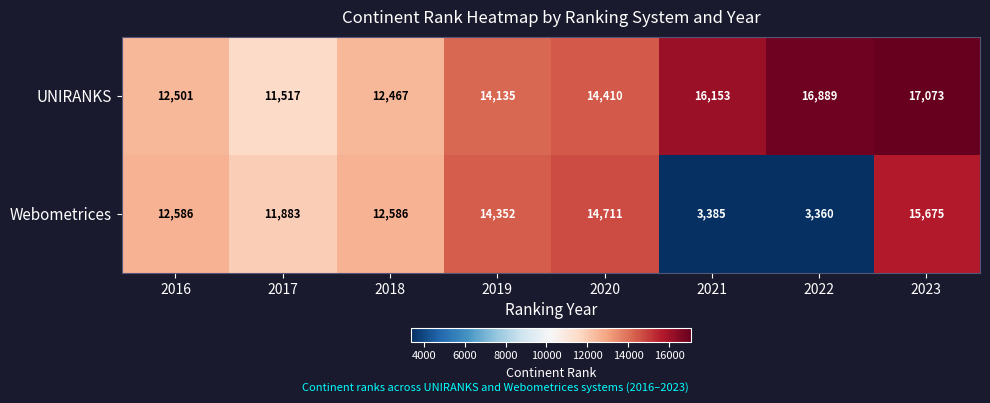

True or false: Webometrices has a value of 6666 at 2020.

False